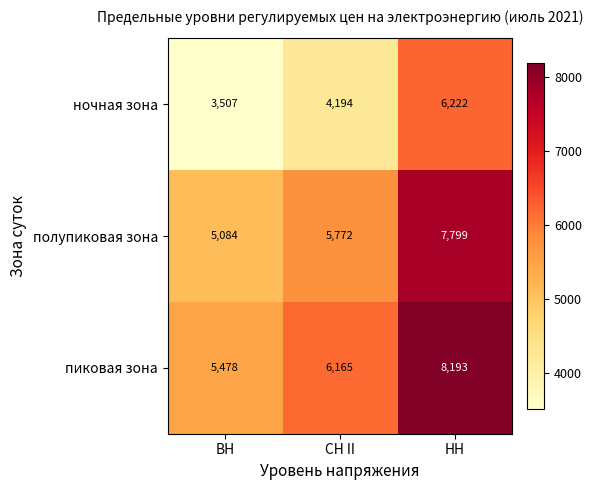

The пиковая зона series shows 5478 at ВН. True or false?

True